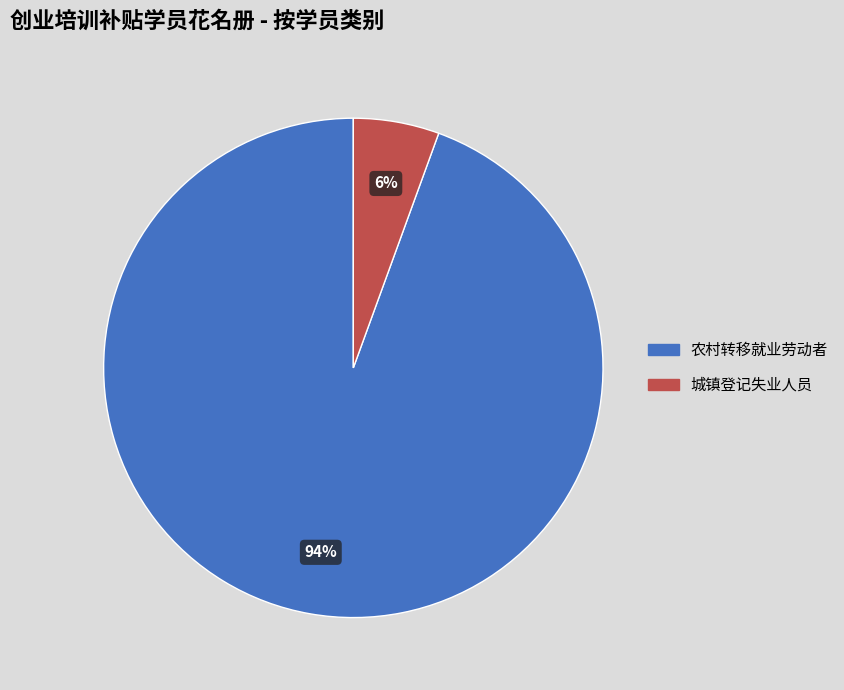

To the nearest percent, what percentage of the pie is 城镇登记失业人员?

6%